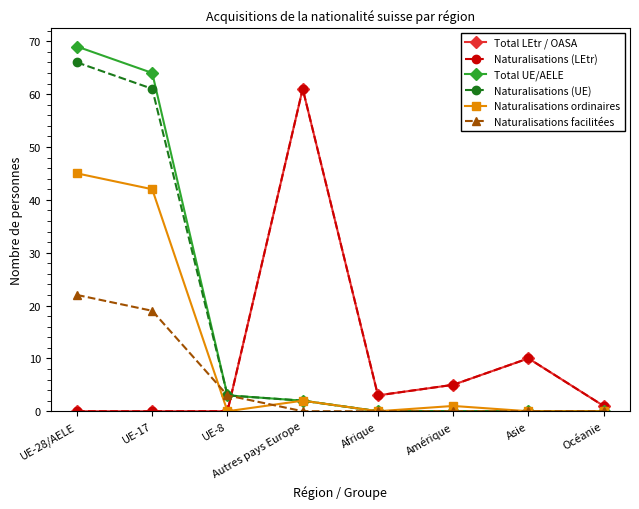

What is the difference between the second highest and second lowest values in the Naturalisations facilitées series?

19